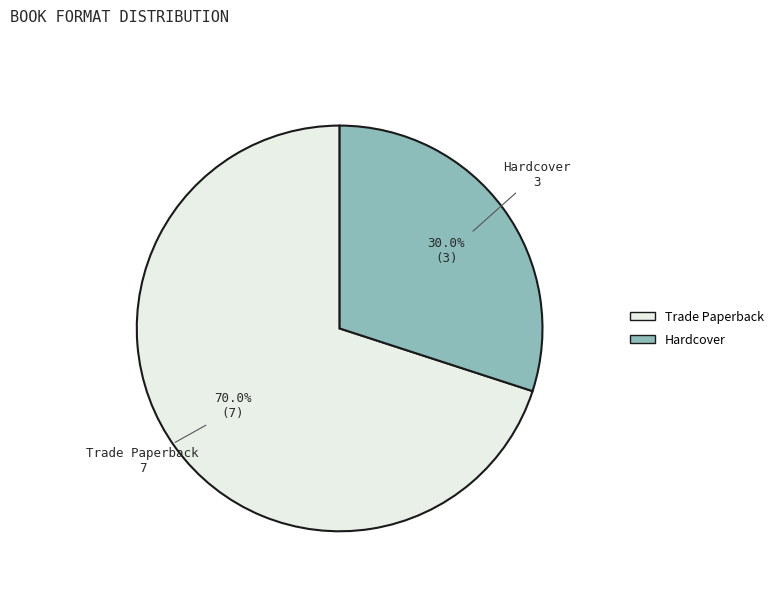

How many slices are in this pie chart?

2